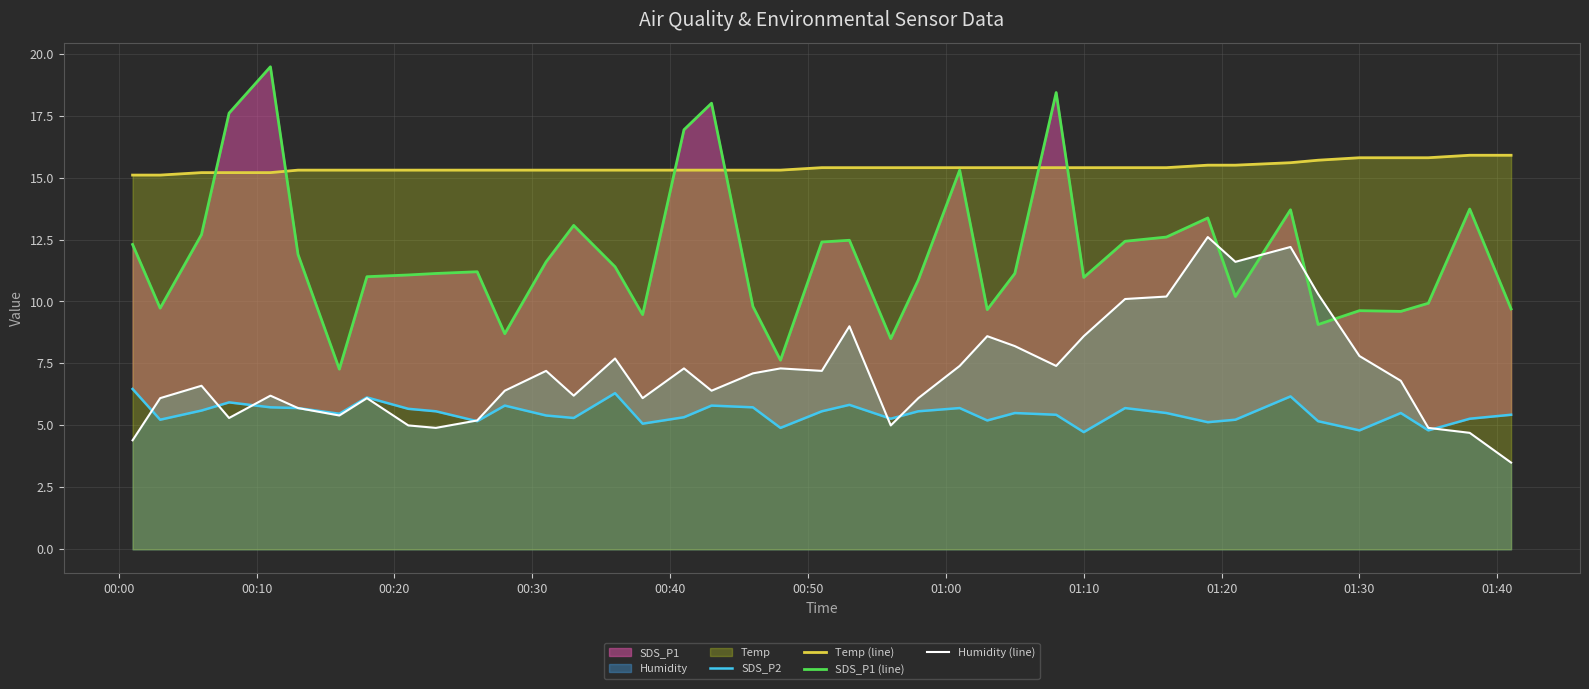

True or false: Humidity (line) has more than 0 interior local peaks.

True